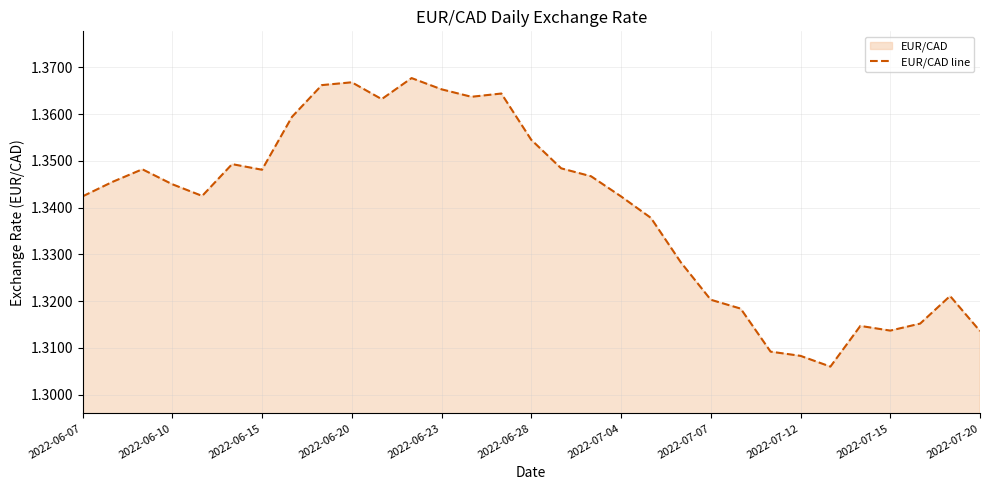

How many lines are shown in the chart?

1